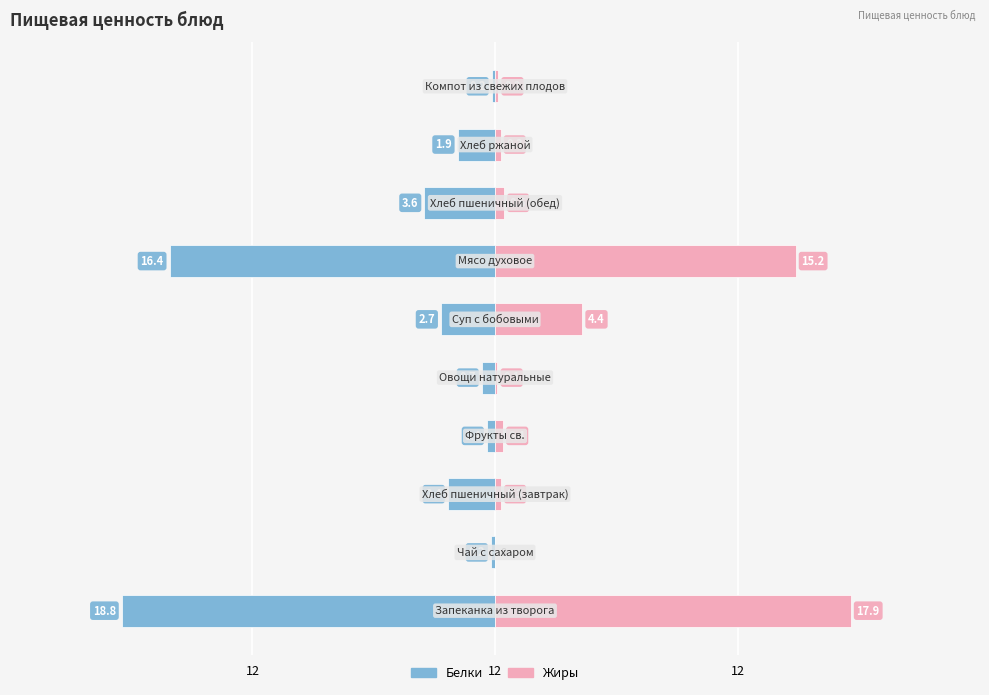

What are all the series names shown in the legend?

Белки, Жиры